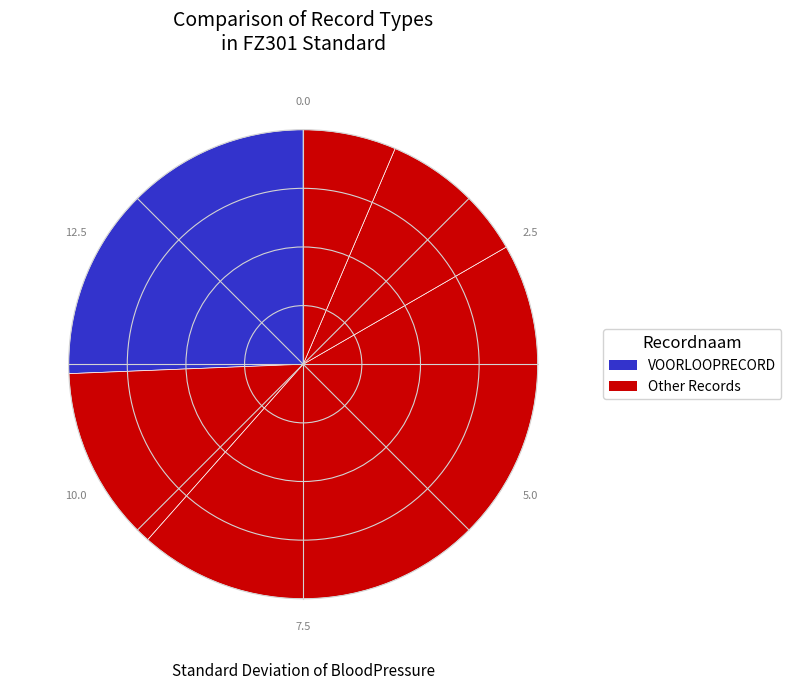

Count the number of slices in the pie.

5